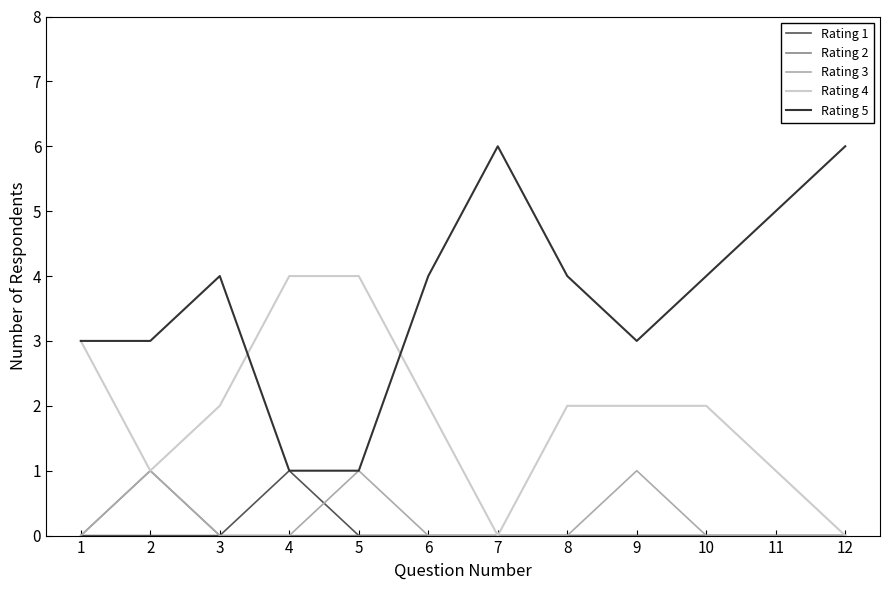

What is the spread (max minus min) of values at 9?

3